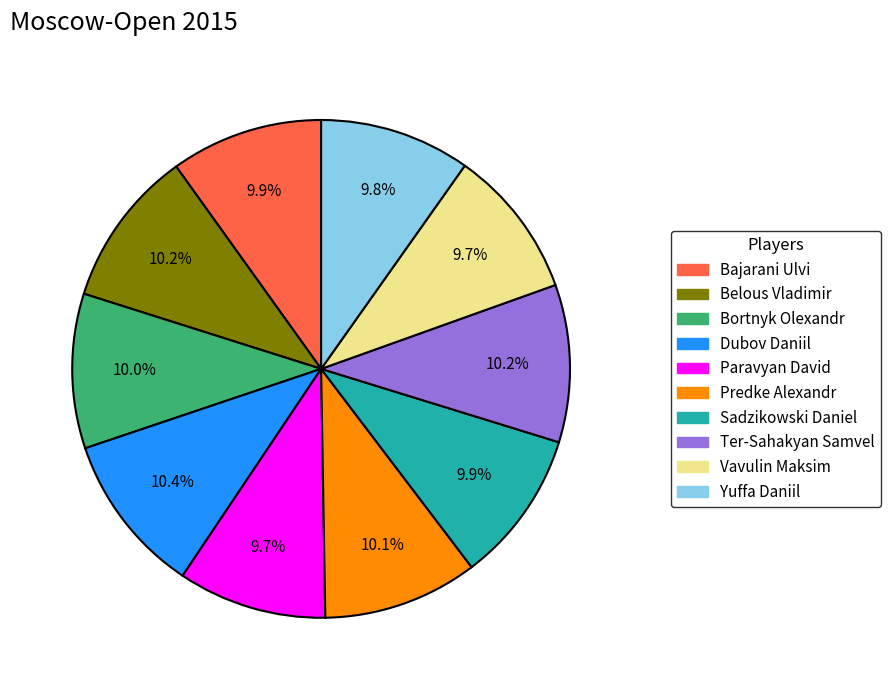

To the nearest percent, what percentage of the pie is Predke Alexandr?

10%